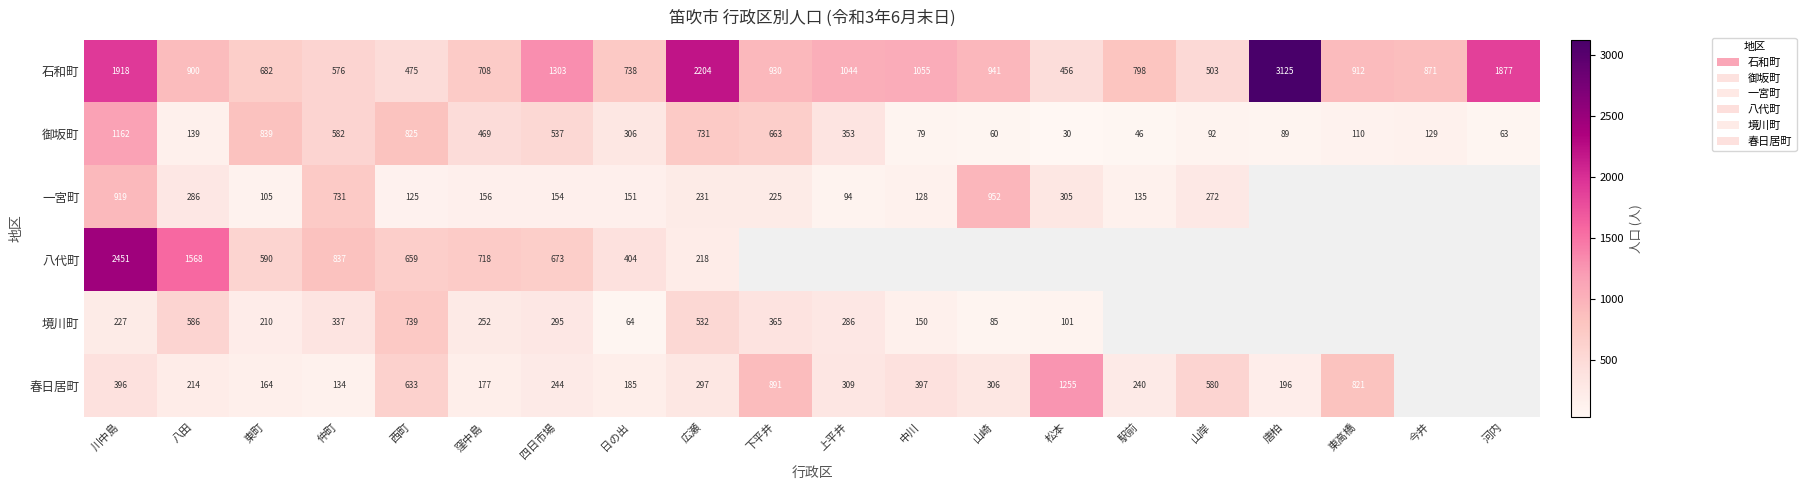

True or false: 春日居町 has a value of 112 at 駅前.

False